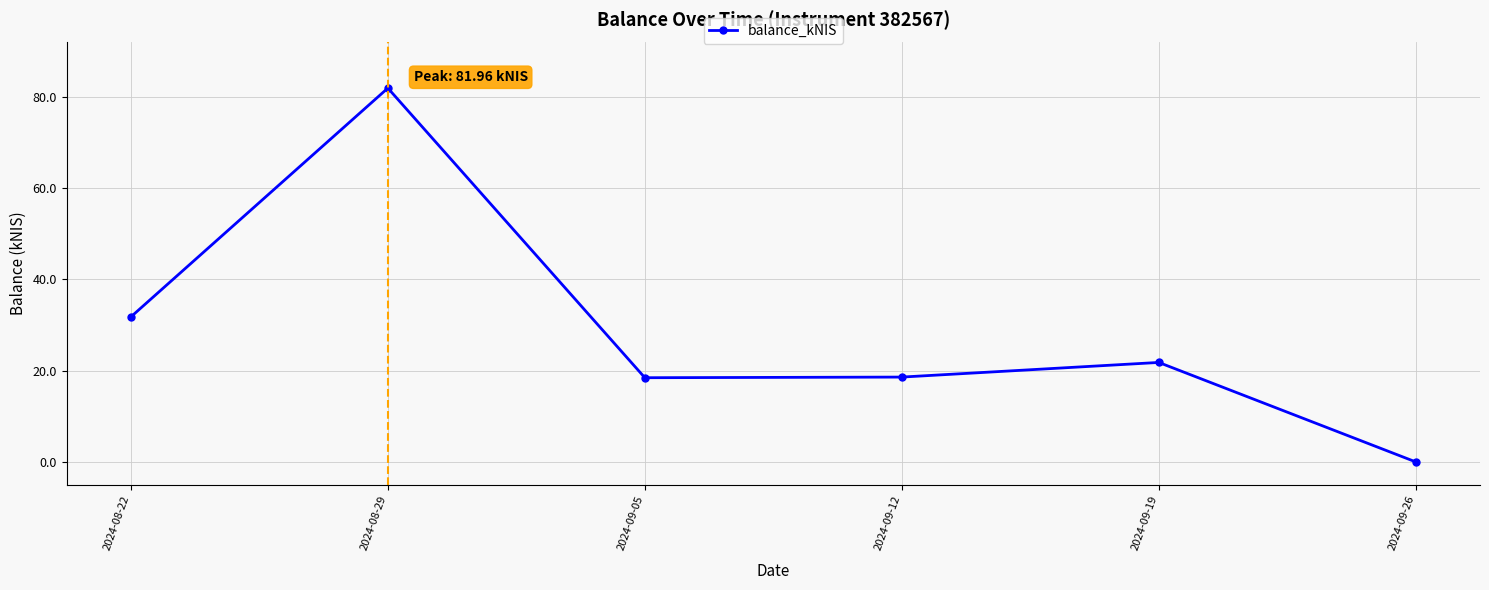

At which label is the value closest to 40?

2024-08-22